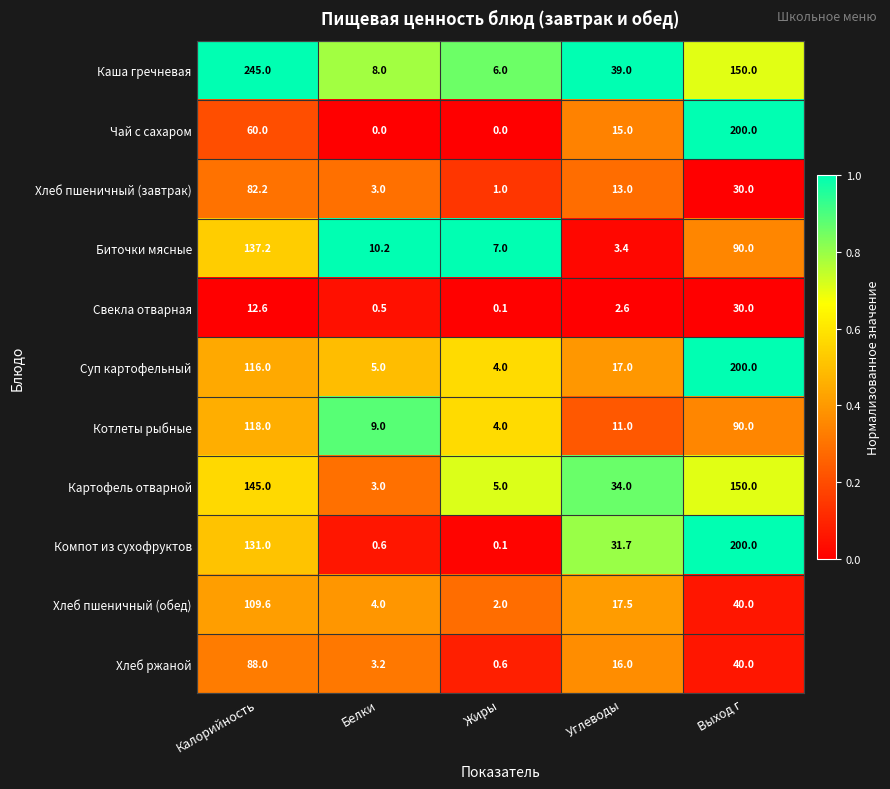

Rank the series at Углеводы from highest to lowest value.

Каша гречневая, Картофель отварной, Компот из сухофруктов, Хлеб пшеничный (обед), Суп картофельный, Хлеб ржаной, Чай с сахаром, Хлеб пшеничный (завтрак), Котлеты рыбные, Биточки мясные, Свекла отварная